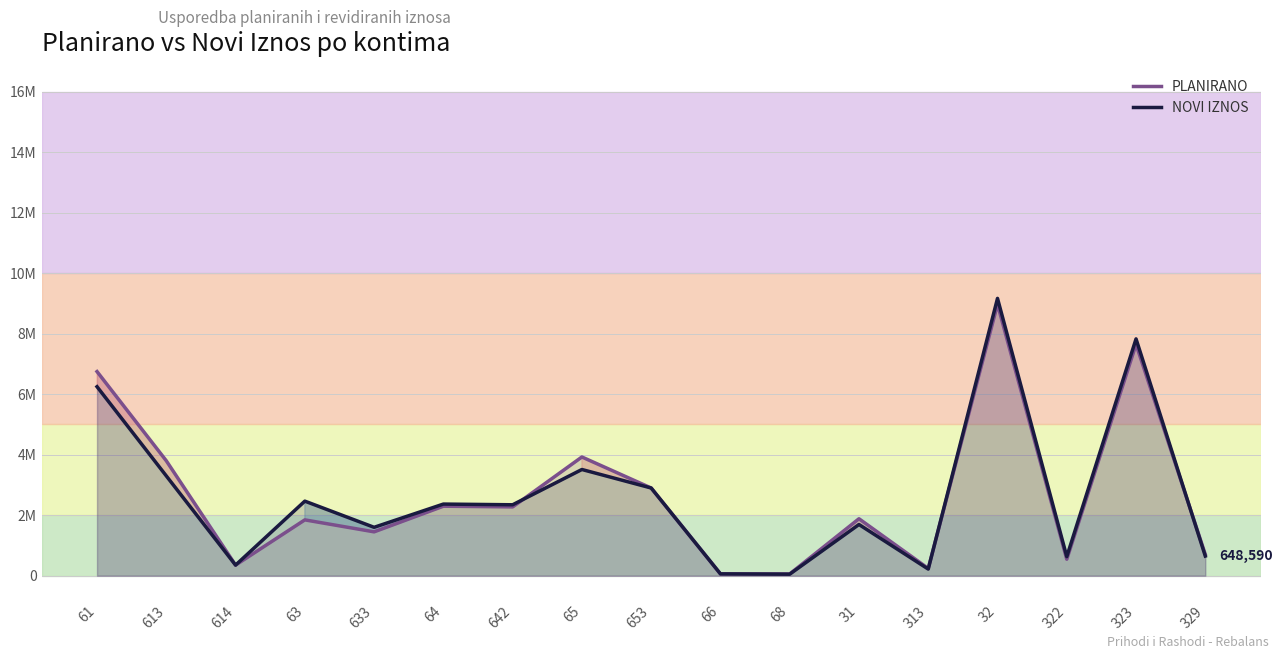

True or false: NOVI IZNOS has a value of 83388 at 66.

False